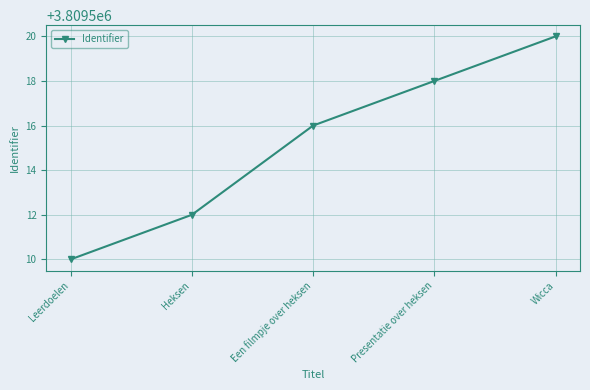

What is the minimum value shown in the chart?

3809510